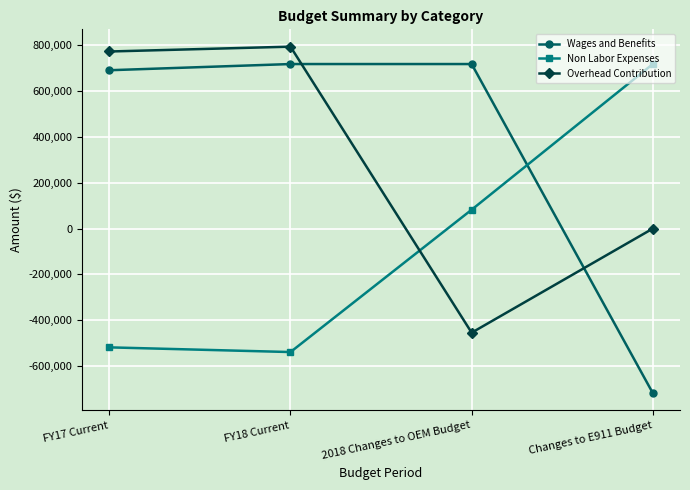

Is it true that Non Labor Expenses equals -517729 at FY17 Current?

True